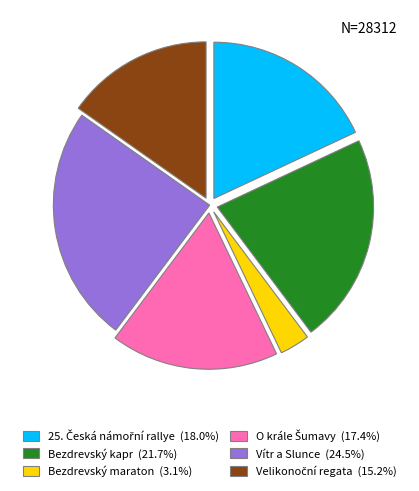

Does any single category account for the majority?

No